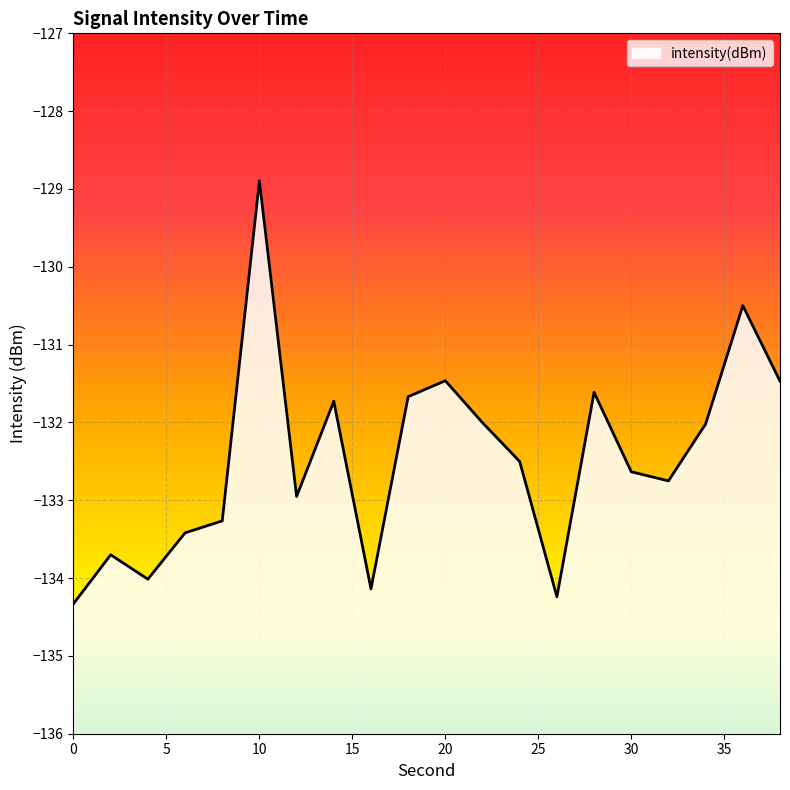

What is the change in value from 10 to 18?

-2.8